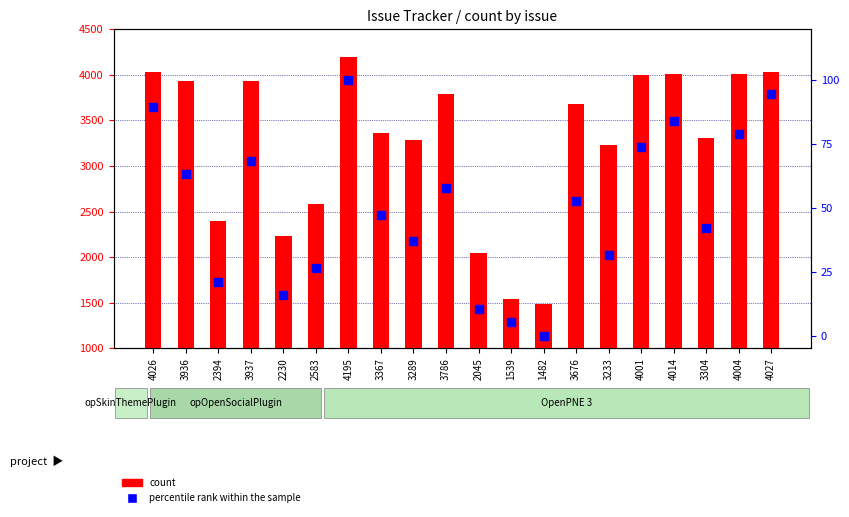

What is the total value across all series at 2583?

2609.3